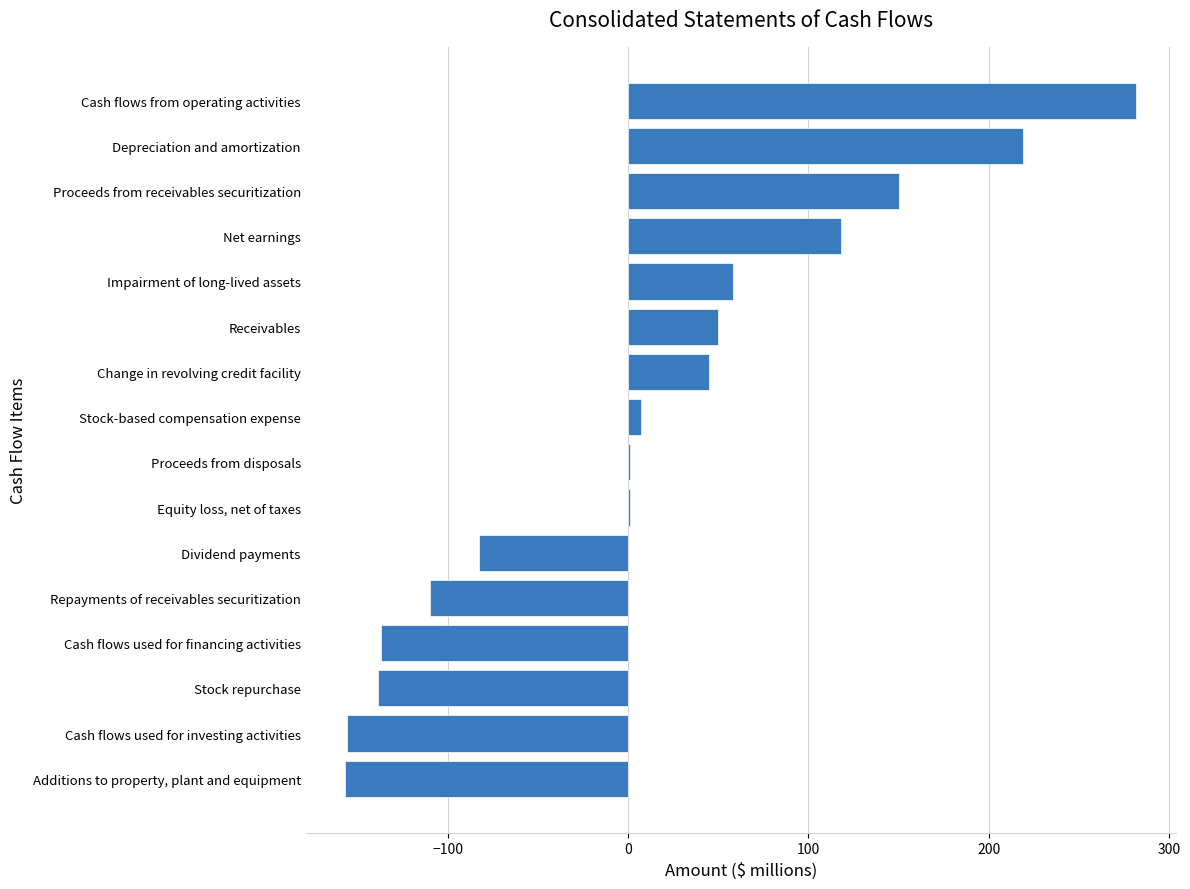

What is the change in value from Additions to property, plant and equipment to Repayments of receivables securitization?

+47